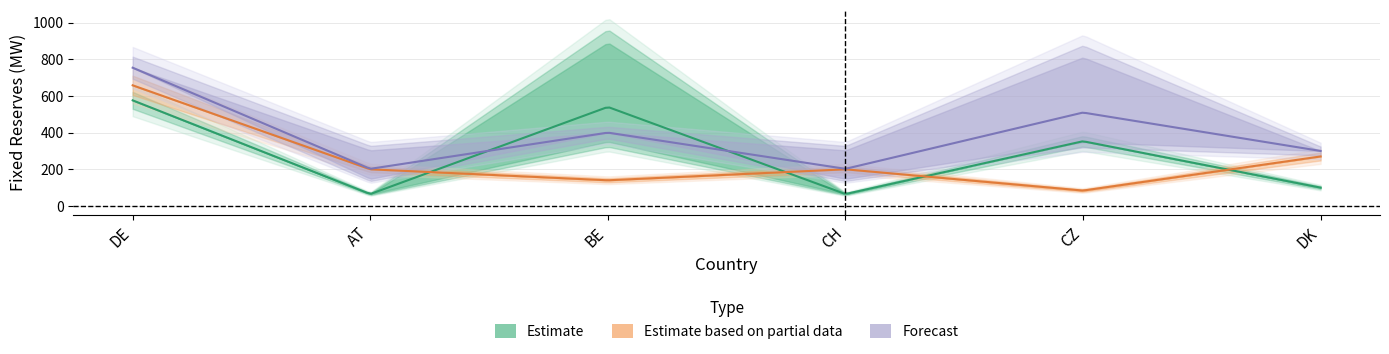

Reading left to right, list all the values displayed in this chart.

PR_up: DE=576	AT=65	BE=810	CH=65	CZ=353	DK=100
PR_do: DE=576	AT=65	BE=270	CH=65	CZ=353	DK=100
SR_up: DE=658	AT=200	BE=140	CH=200	CZ=84	DK=270
SR_do: DE=658	AT=200	BE=140	CH=200	CZ=84	DK=270
MR_up: DE=754	AT=280	BE=400	CH=280	CZ=741	DK=300
MR_do: DE=754	AT=125	BE=400	CH=125	CZ=278	DK=300